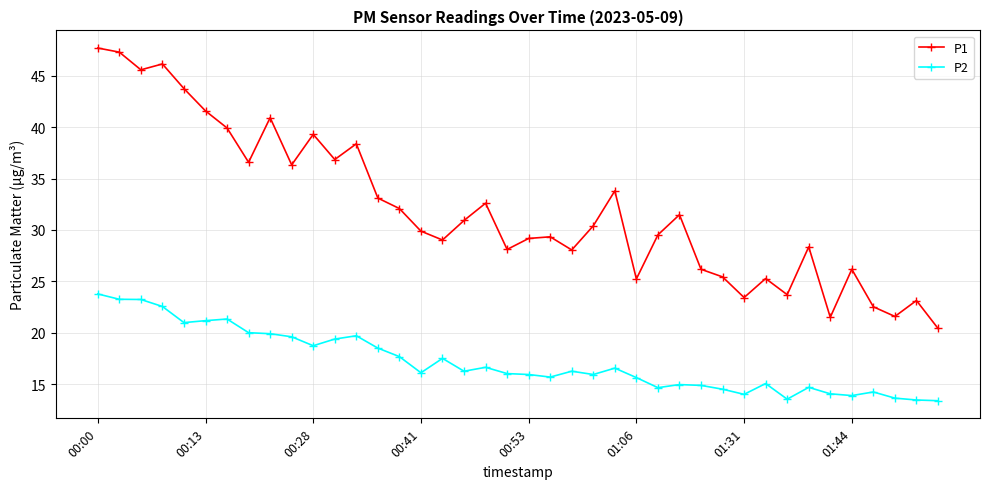

True or false: P2 has more than 1 points higher than both neighbors.

True